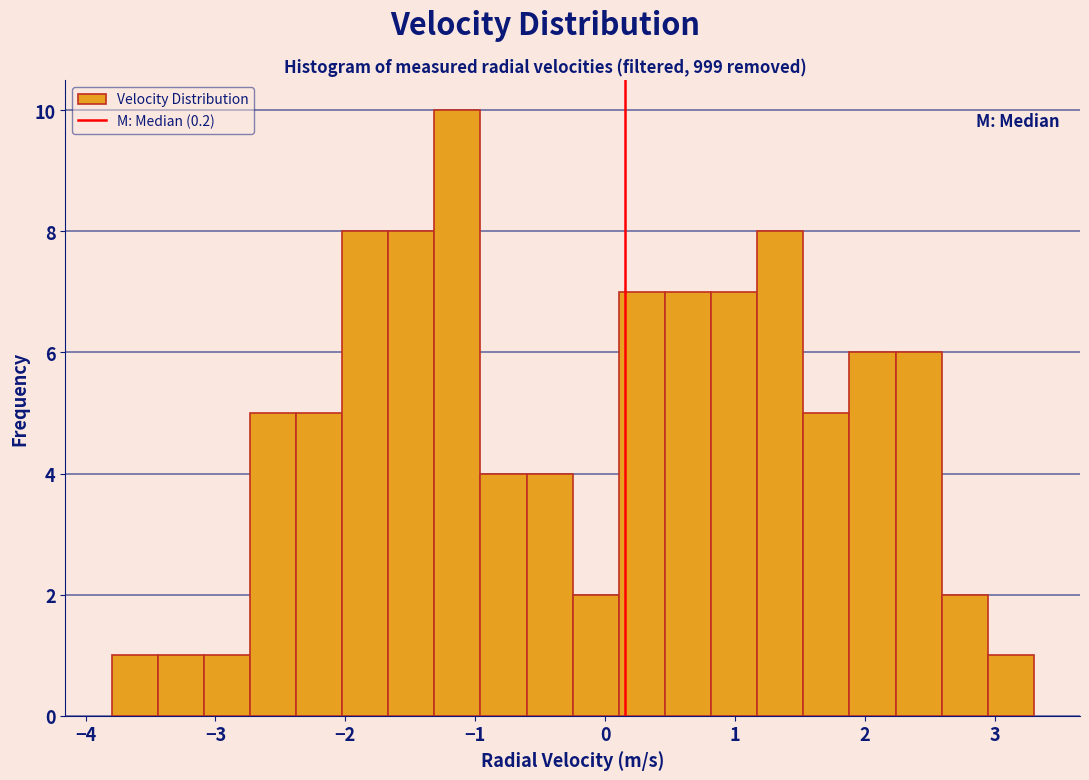

Around what value on the x-axis is the tallest bar? Give the approximate position of its centre, as read against the axis.

-1.1